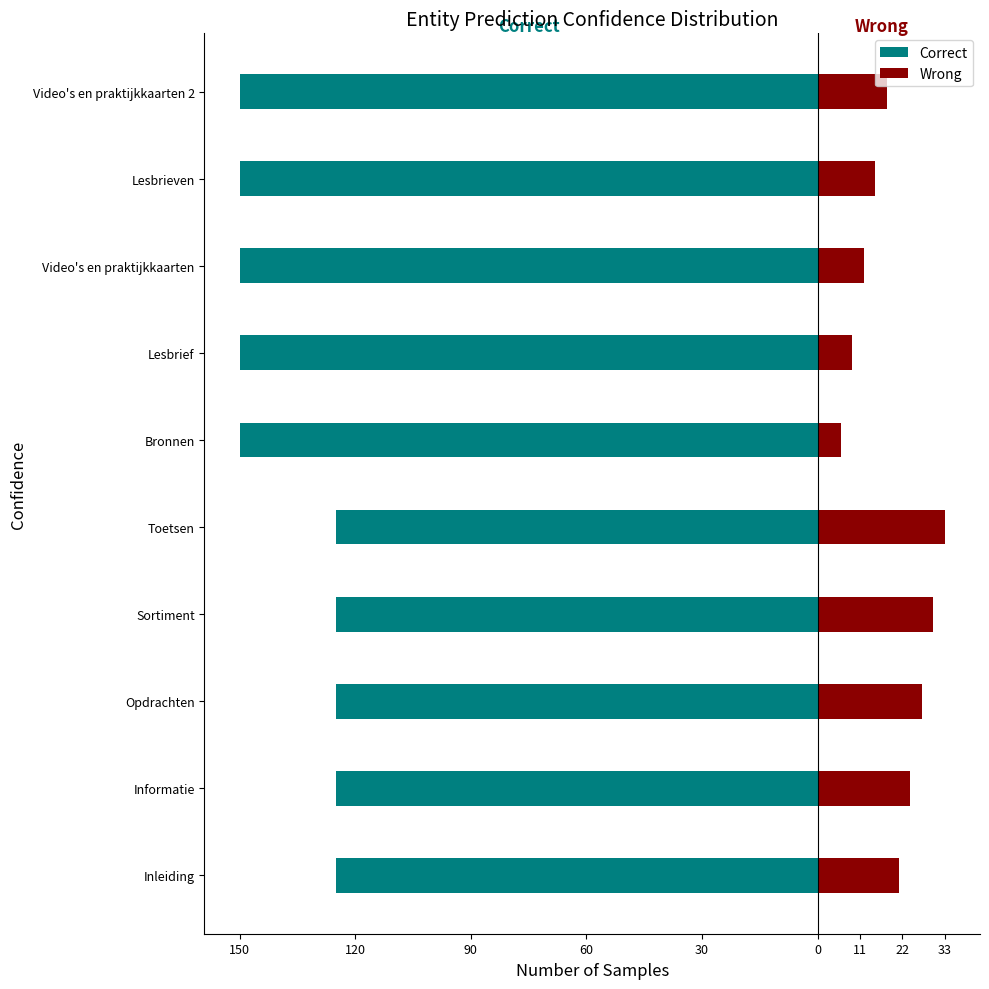

How many data points in Wrong are above 21?

4